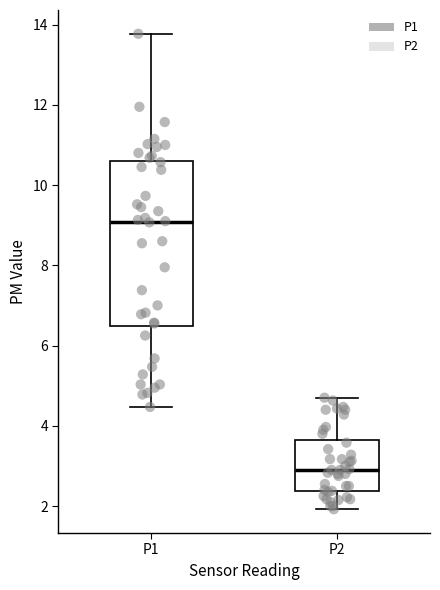

Which box's median line is the highest?

P1